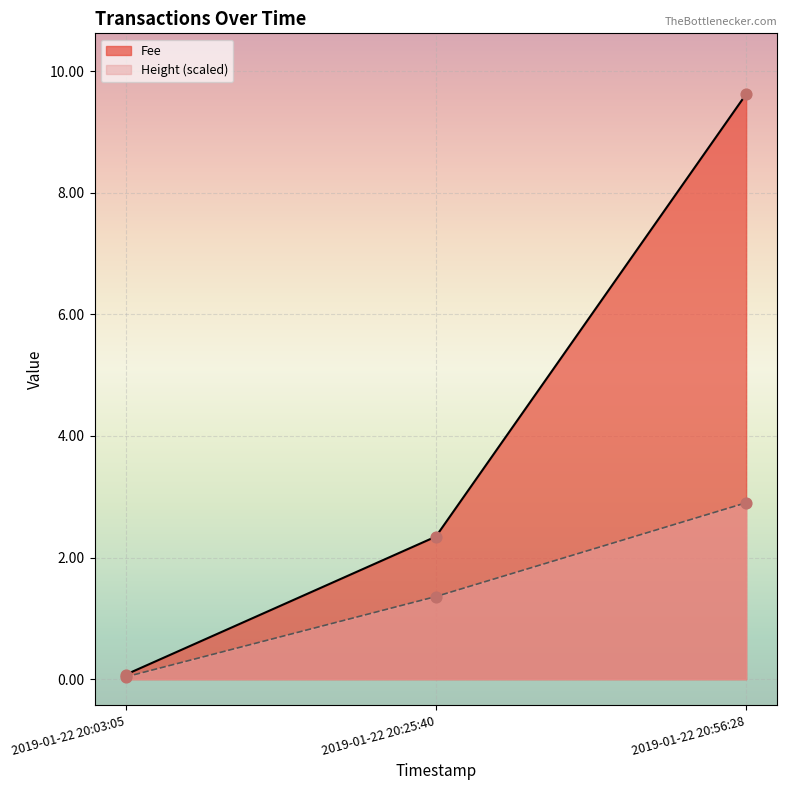

What is the total value across all series at 2019-01-22 20:03:05?

0.1